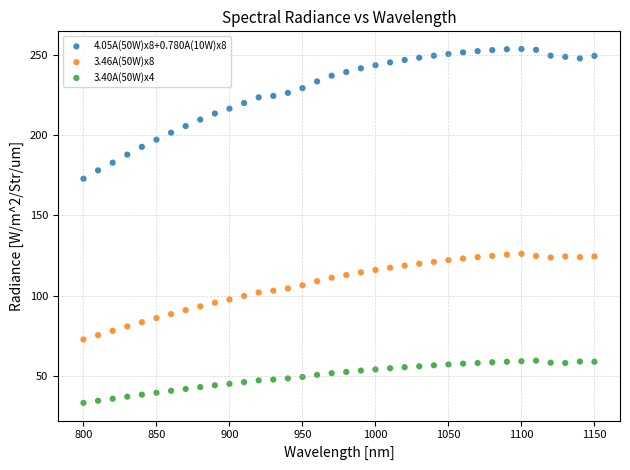

Across all data points, what is the range of Y values (max minus min)?

220.1